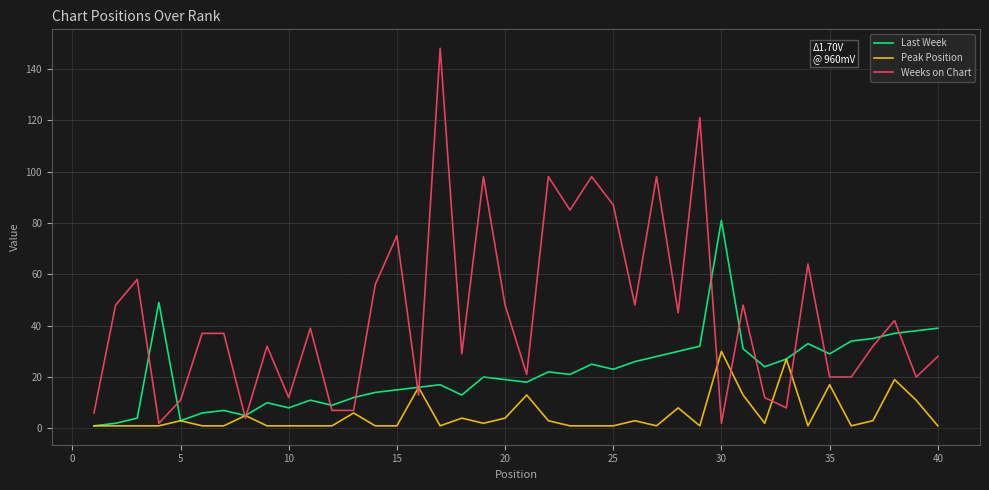

How many categories are shown in the chart?

40